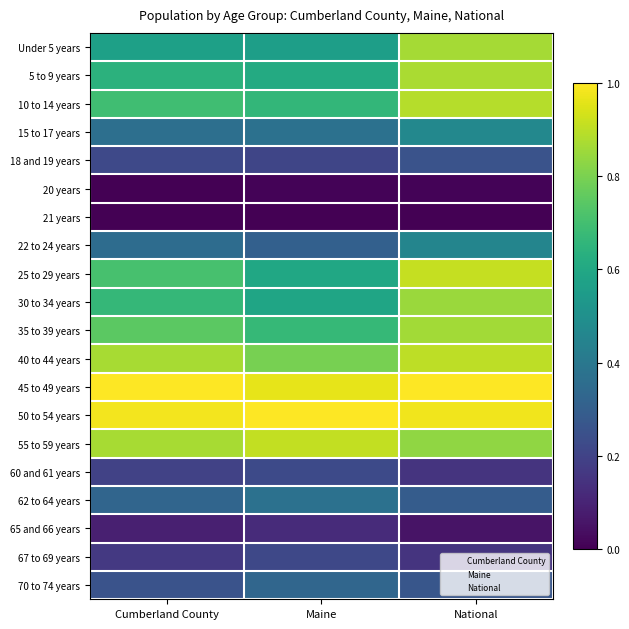

Reading right to left, extract all data points from this chart.

Under 5 years: National=0.9	Maine=0.6	Cumberland County=0.6
5 to 9 years: National=0.9	Maine=0.6	Cumberland County=0.6
10 to 14 years: National=0.9	Maine=0.7	Cumberland County=0.7
15 to 17 years: National=0.5	Maine=0.4	Cumberland County=0.4
18 and 19 years: National=0.3	Maine=0.2	Cumberland County=0.2
20 years: National=0.0	Maine=0.0	Cumberland County=0.0
21 years: National=0.0	Maine=0.0	Cumberland County=0.0
22 to 24 years: National=0.5	Maine=0.3	Cumberland County=0.4
25 to 29 years: National=0.9	Maine=0.6	Cumberland County=0.7
30 to 34 years: National=0.9	Maine=0.6	Cumberland County=0.7
35 to 39 years: National=0.9	Maine=0.7	Cumberland County=0.7
40 to 44 years: National=0.9	Maine=0.8	Cumberland County=0.9
45 to 49 years: National=1.0	Maine=1.0	Cumberland County=1.0
50 to 54 years: National=1.0	Maine=1.0	Cumberland County=1.0
55 to 59 years: National=0.8	Maine=0.9	Cumberland County=0.9
60 and 61 years: National=0.2	Maine=0.2	Cumberland County=0.2
62 to 64 years: National=0.3	Maine=0.4	Cumberland County=0.3
65 and 66 years: National=0.1	Maine=0.1	Cumberland County=0.1
67 to 69 years: National=0.2	Maine=0.2	Cumberland County=0.2
70 to 74 years: National=0.3	Maine=0.3	Cumberland County=0.3